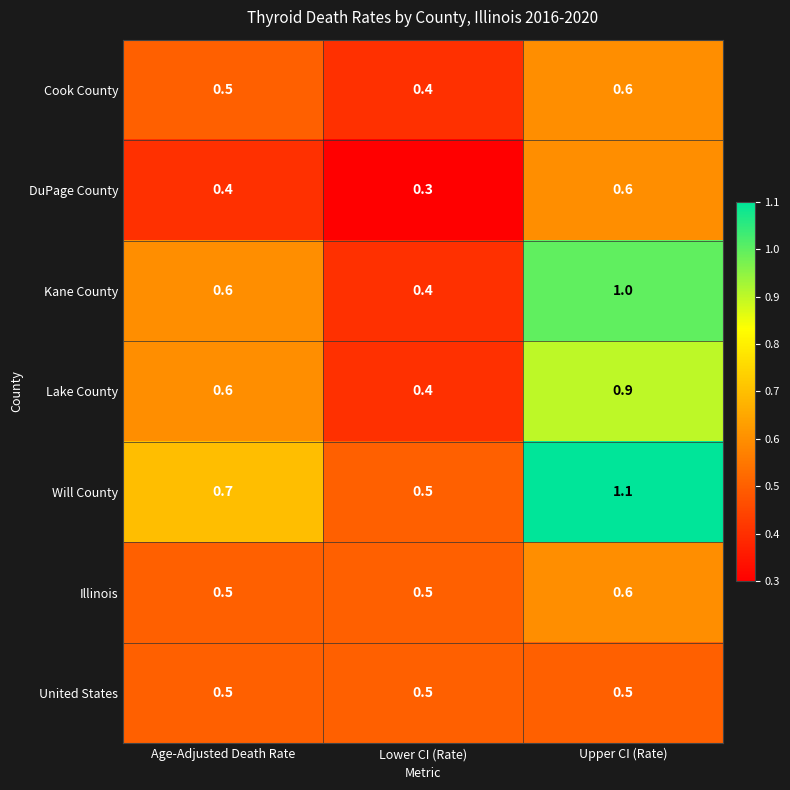

Reading left to right, extract all data points from this chart.

Cook County: 0.5	0.4	0.6
DuPage County: 0.4	0.3	0.6
Kane County: 0.6	0.4	1.0
Lake County: 0.6	0.4	0.9
Will County: 0.7	0.5	1.1
Illinois: 0.5	0.5	0.6
United States: 0.5	0.5	0.5